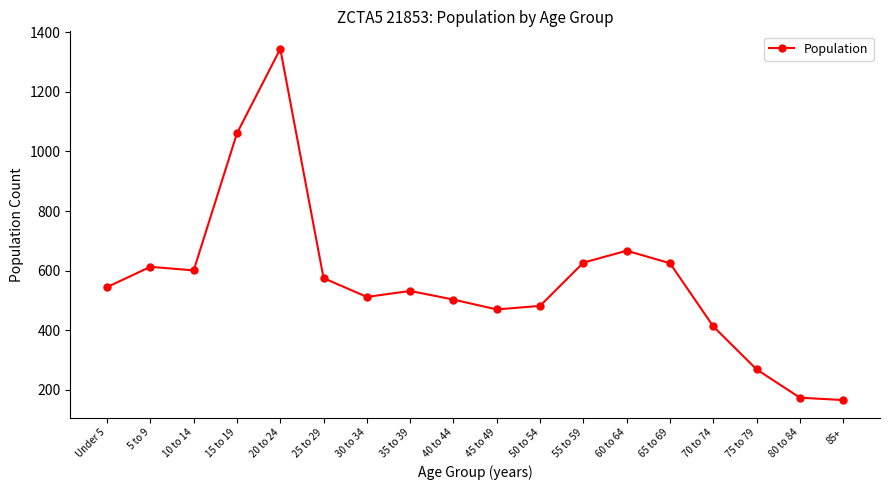

What is the label of the 8th point from the left?

35 to 39